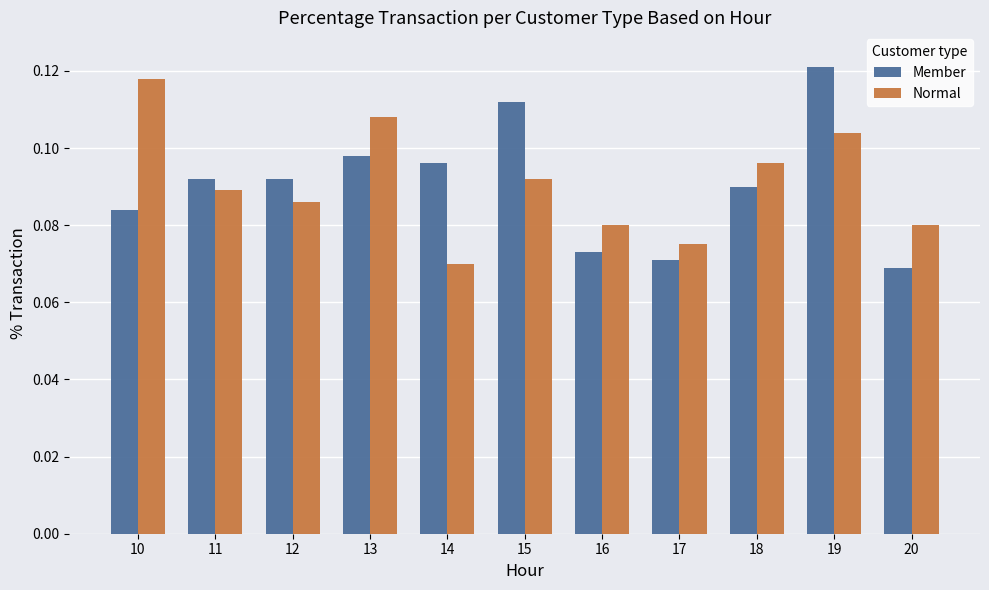

Between 15 and 20, which series saw the biggest shift?

Member